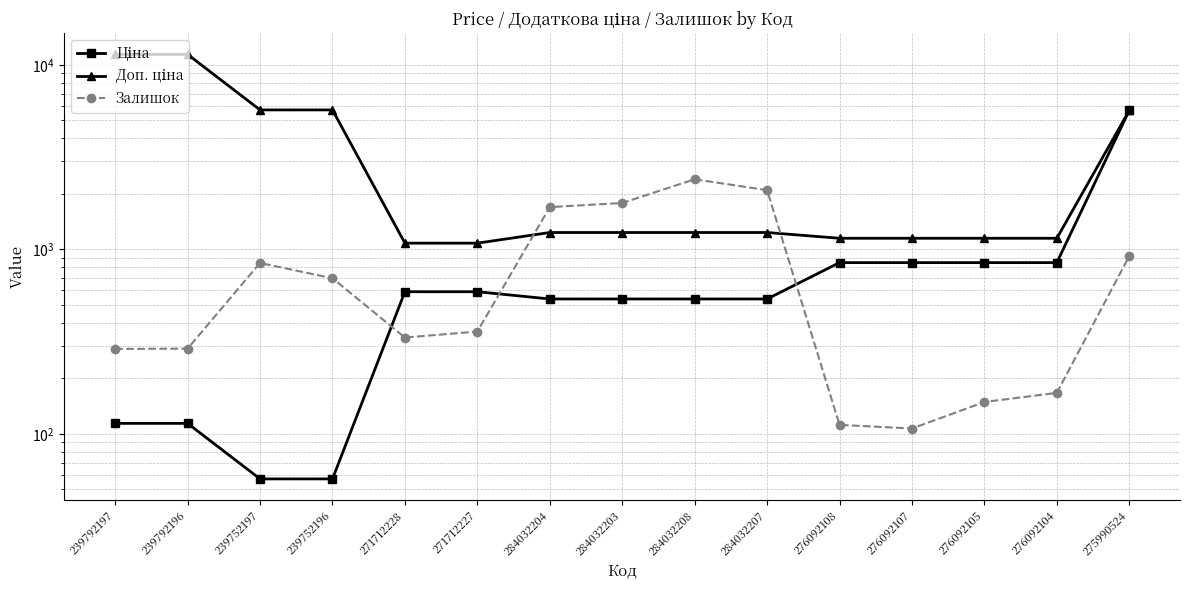

At how many categories does at least one series exceed 7328?

2